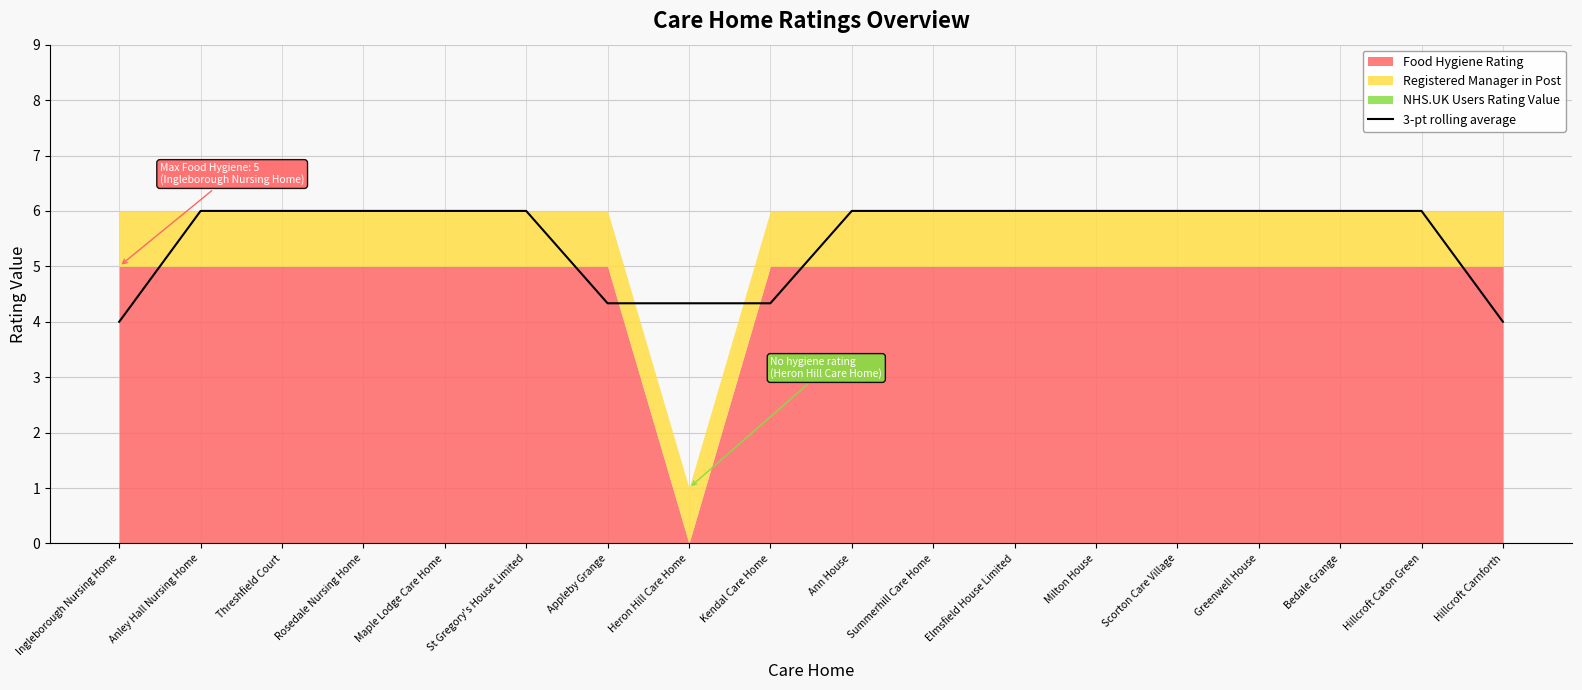

True or false: 3-pt rolling average has a value of 7.4 at Heron Hill Care Home.

False